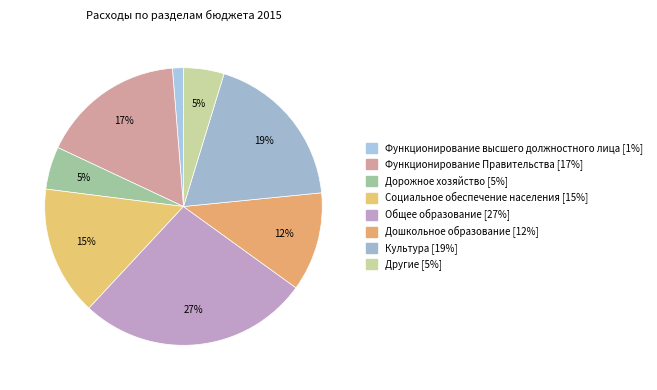

What percentage is NOT represented by Культура?

81.3%